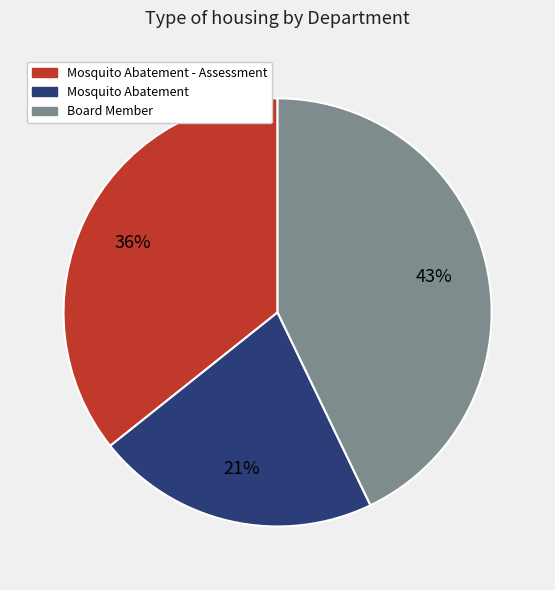

Combined, do Board Member and Mosquito Abatement account for over 50%?

Yes